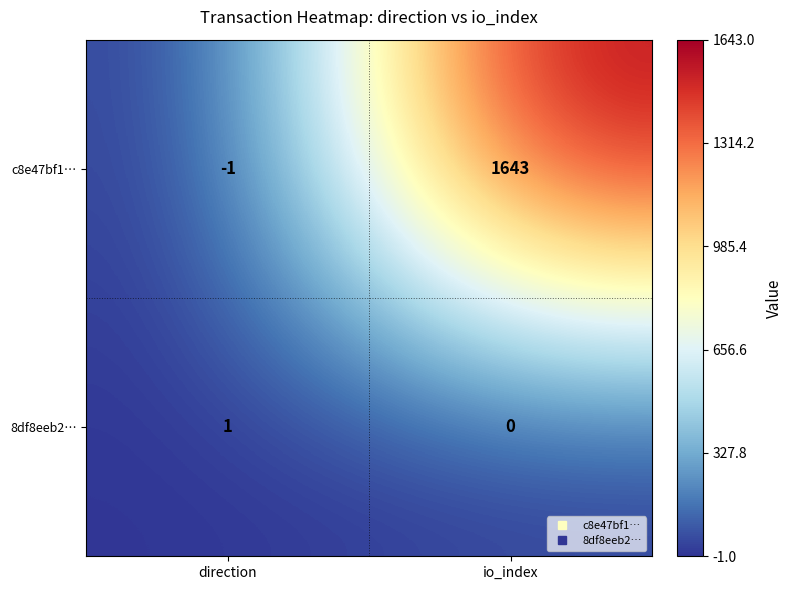

Read the c8e47bf1… value at io_index.

1643